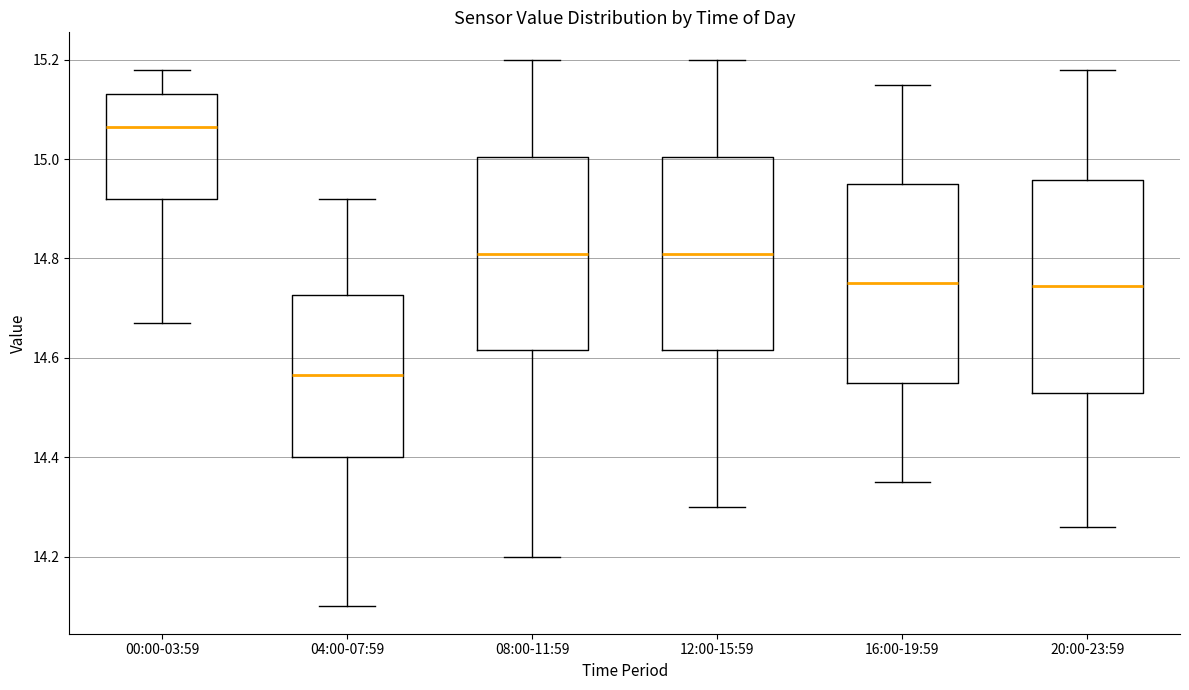

Where does the median line of the box for 12:00-15:59 sit on the y-axis? The values are not printed on the chart, so give them approximately, as read against the axis.

14.82